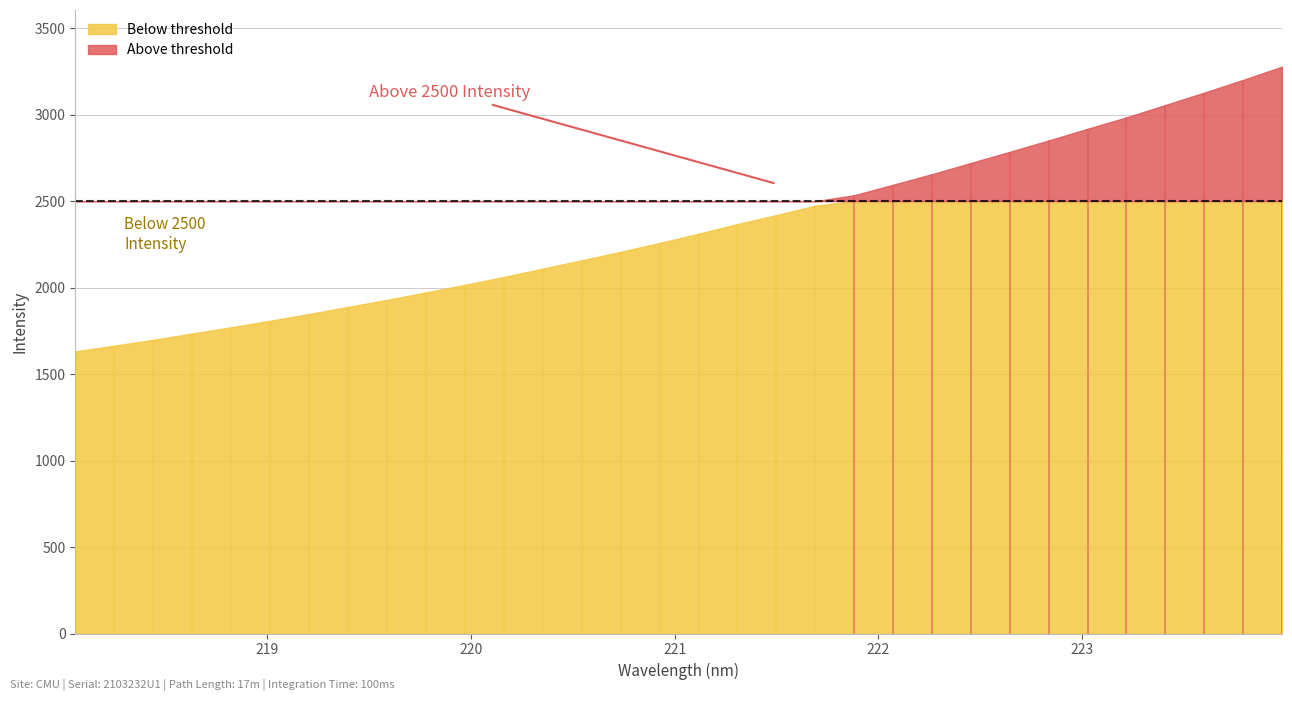

What is the maximum value shown in the chart?

3277.4